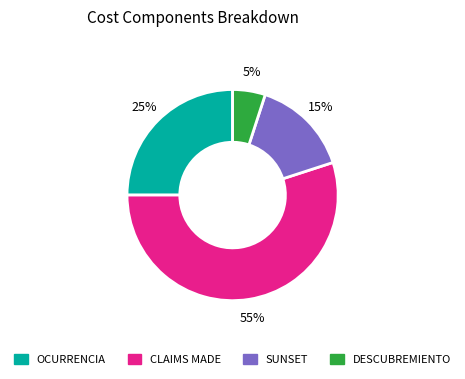

Count the number of slices in the pie.

4